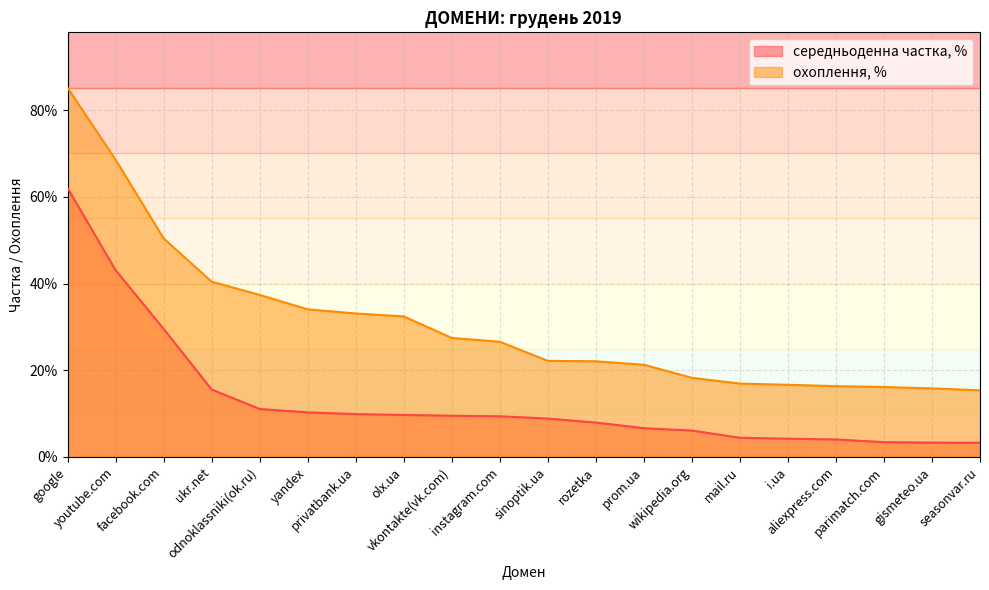

The value of середньоденна частка, % at yandex is 0.2. True or false?

False